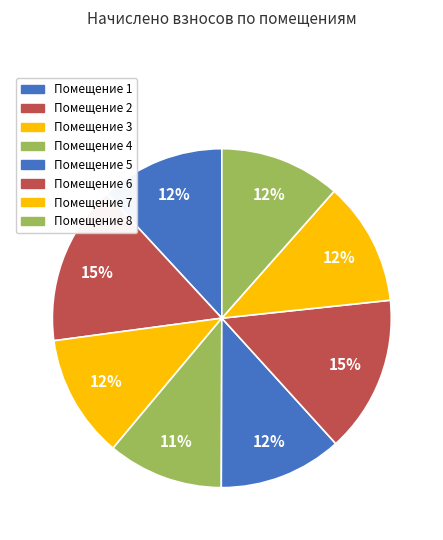

Which slice is the smallest?

4